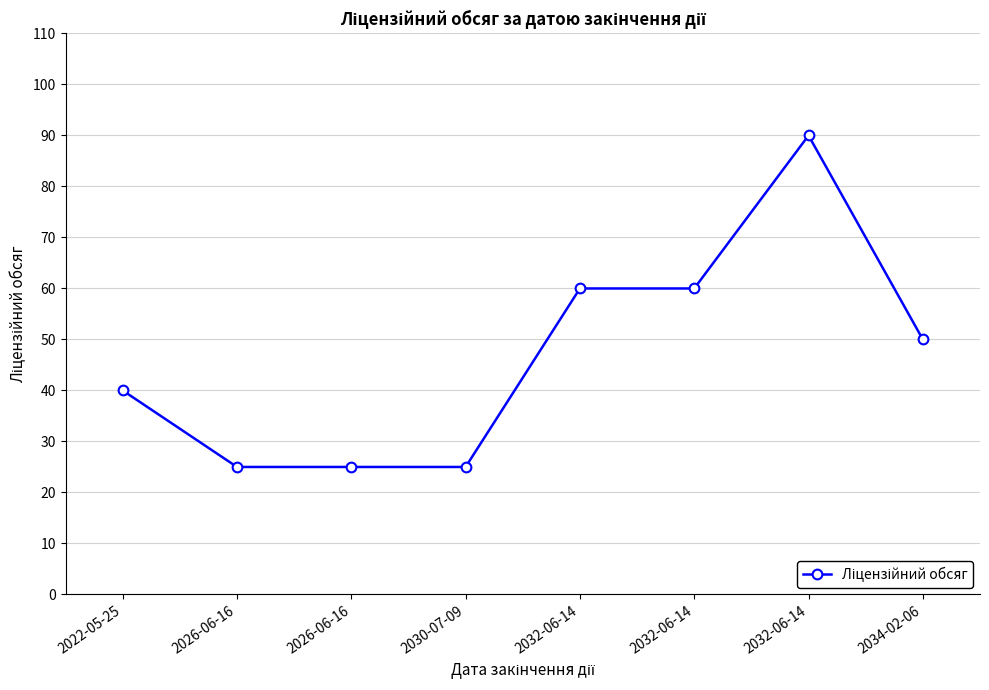

How many values are below 50?

4